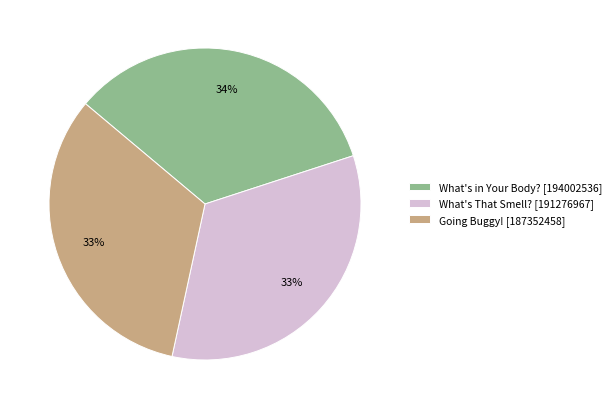

Is there a majority slice in this chart?

No